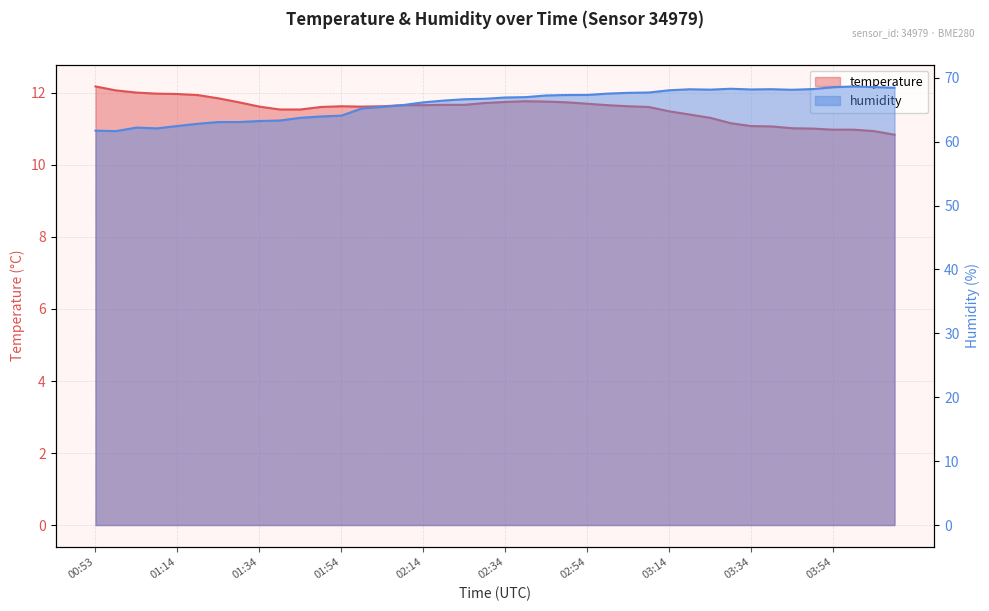

At which category is the sum across all series the highest?

03:59